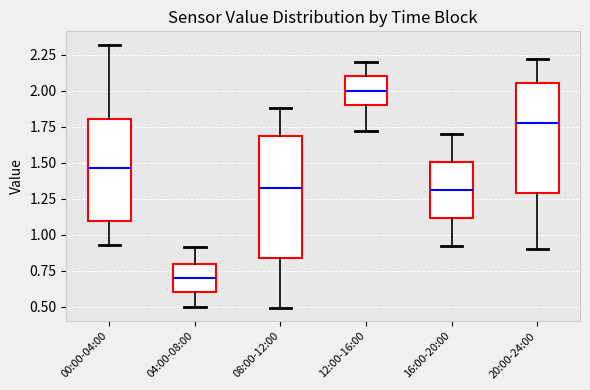

Which box has the lowest median line?

04:00-08:00